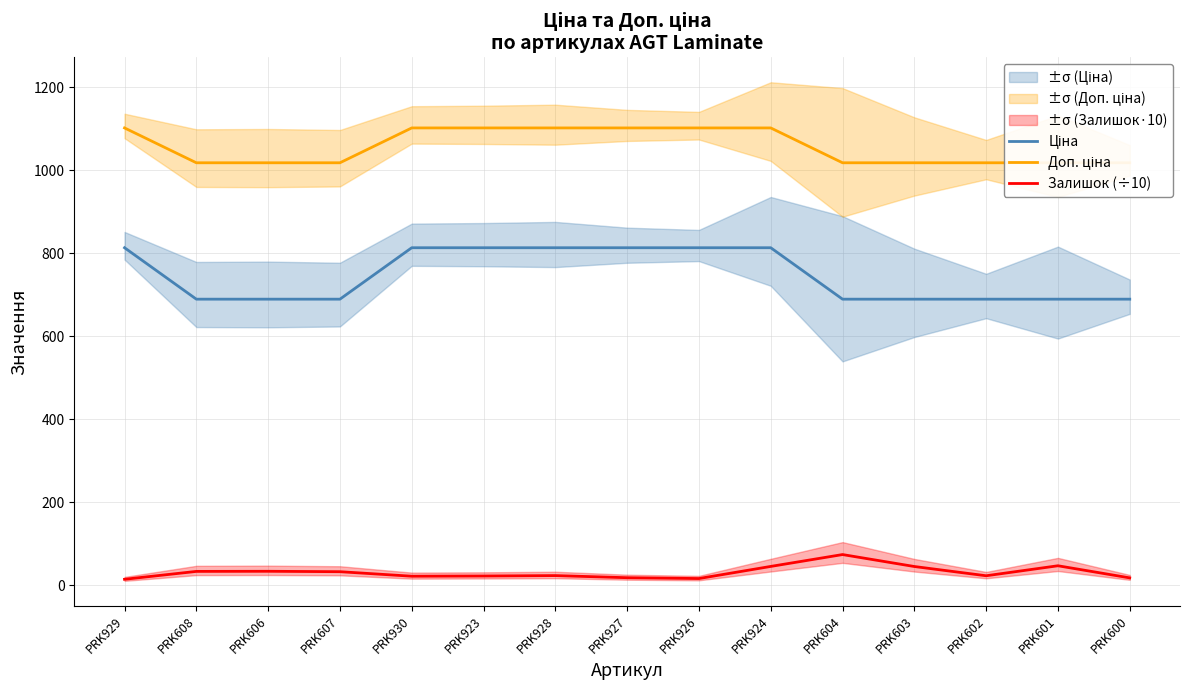

Is it true that Доп. ціна equals 616.4 at PRK923?

False